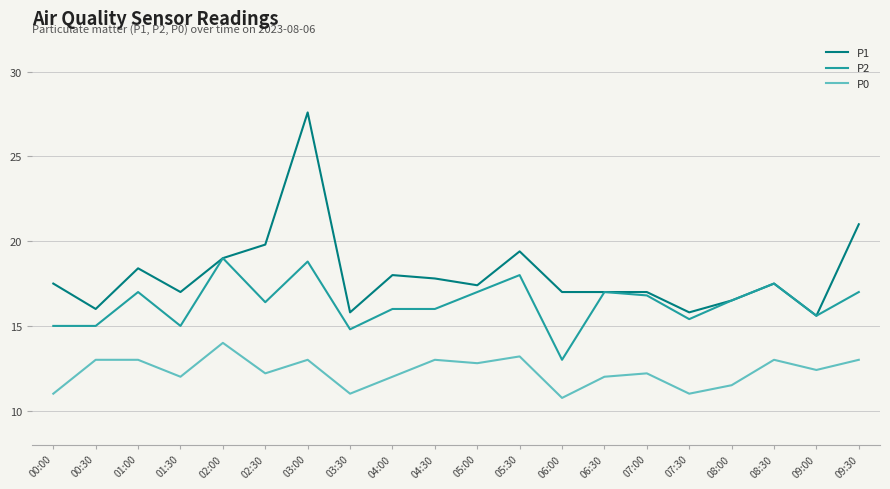

What is the total value across all series at 02:00?

52.0